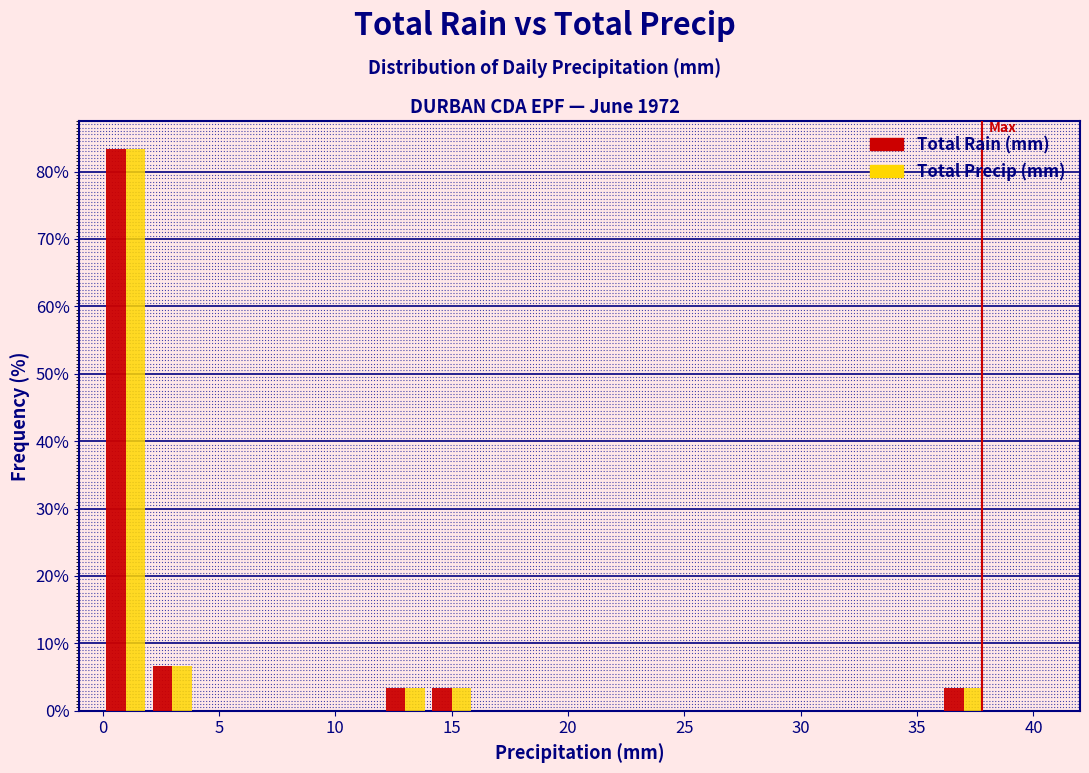

What is the height of the Total Rain (mm) bar covering 2 to 4 on the x-axis? The values are not printed on the chart, so give them approximately, as read against the axis.

7